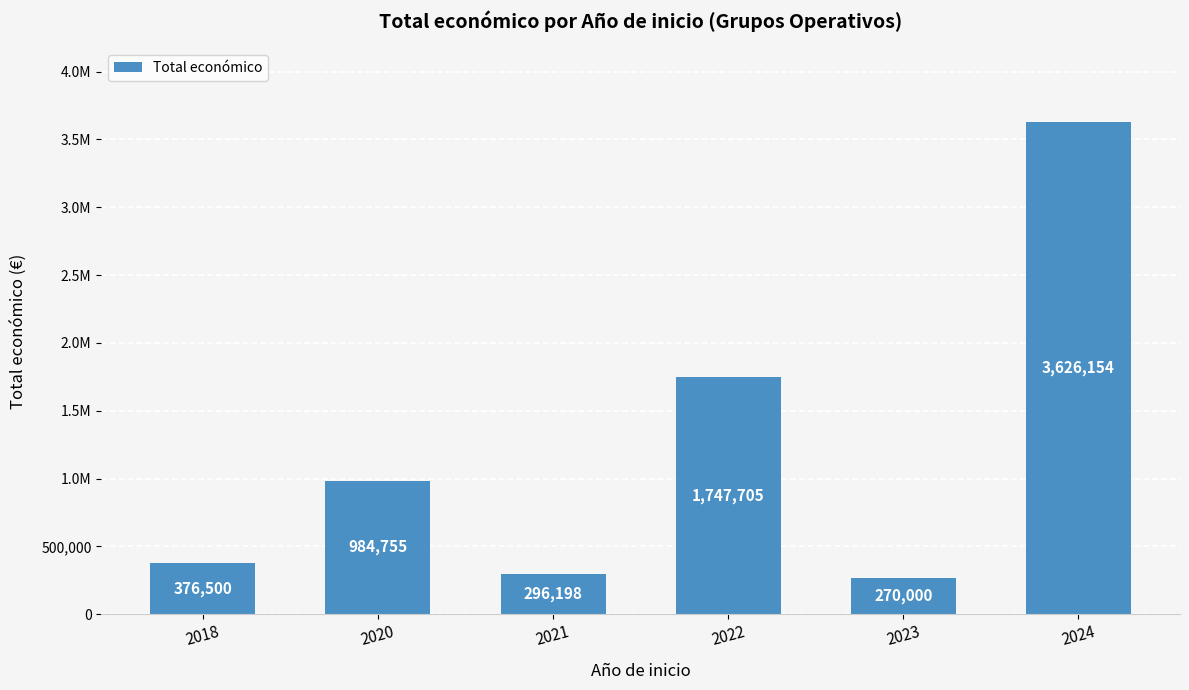

Reading right to left, what are all the values shown in this chart?

2024=3626154	2023=270000	2022=1747705	2021=296198	2020=984755	2018=376500